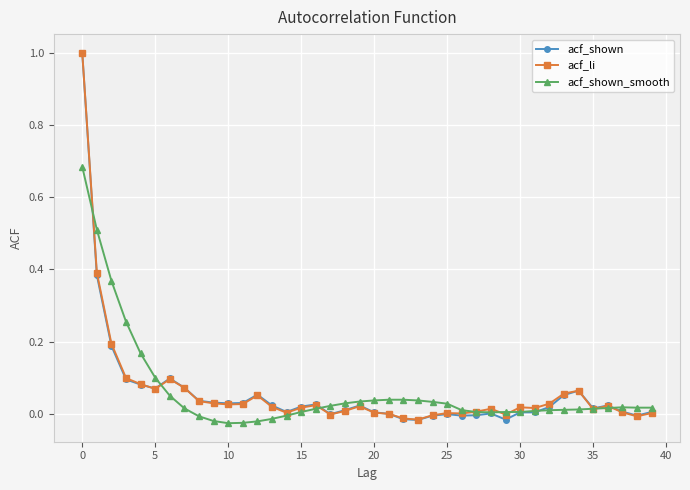

True or false: acf_shown_smooth has more than 0 points higher than both neighbors.

True